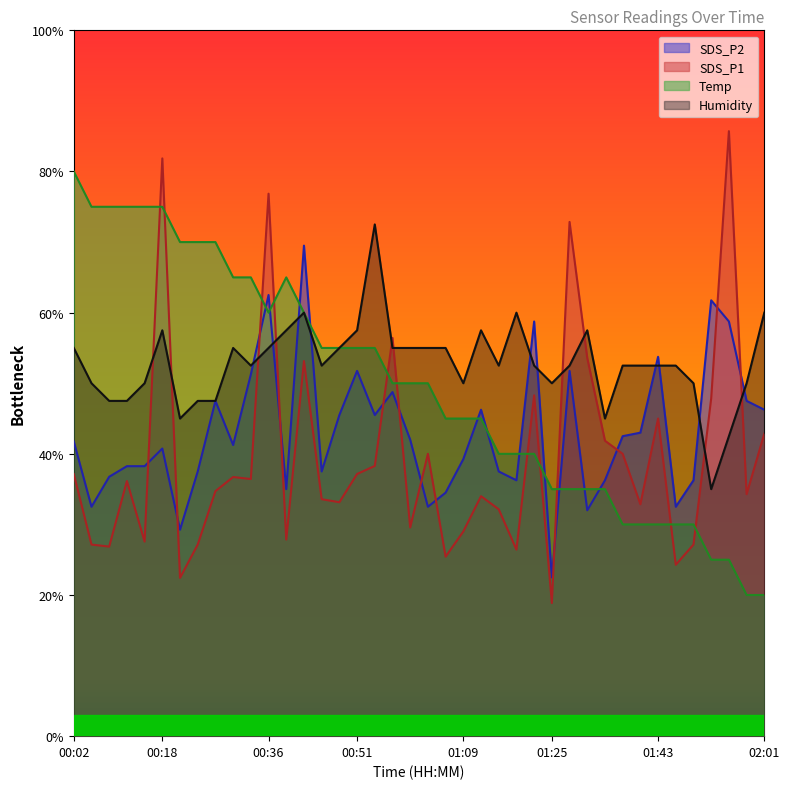

Where is the first local maximum for SDS_P1?

00:11